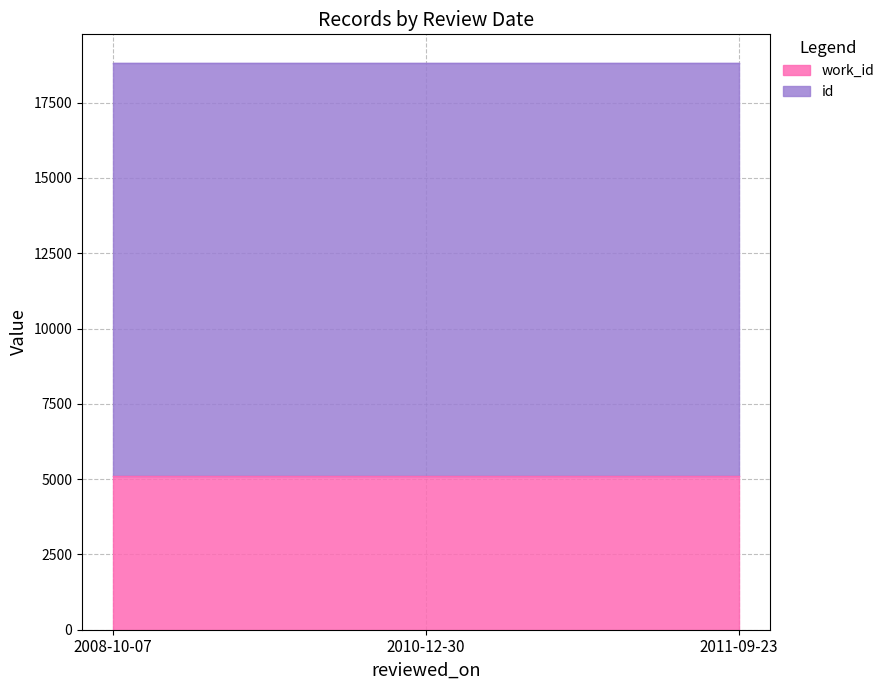

Which category has the lowest value across all series?

2011-09-23